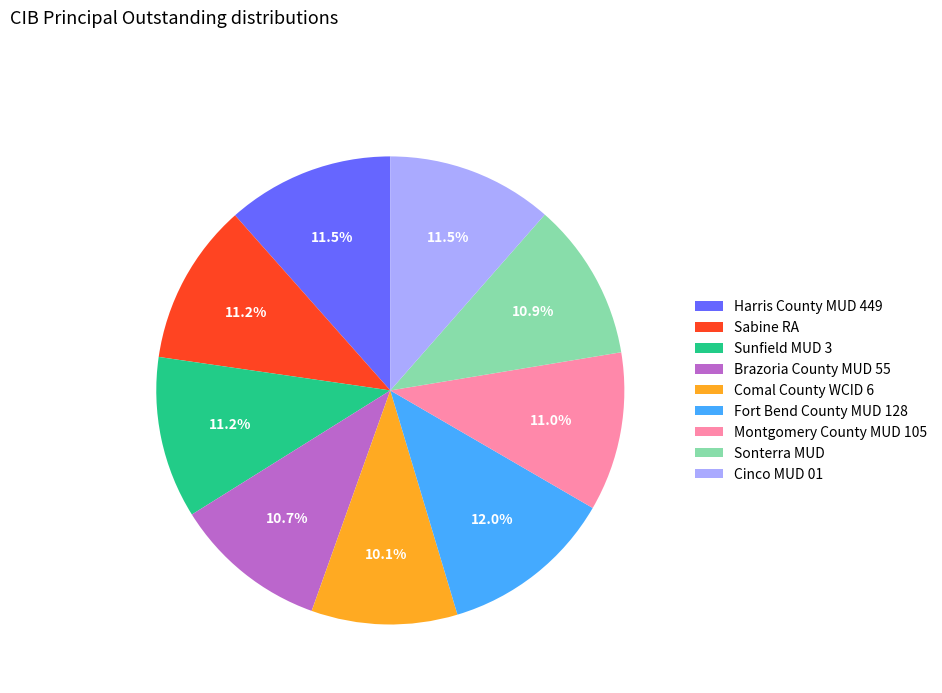

Does any single category account for the majority?

No